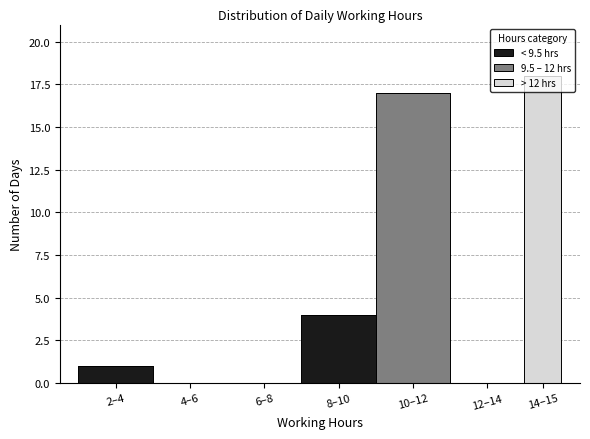

Where is < 9.5 hrs nearest to the value 2?

2–4